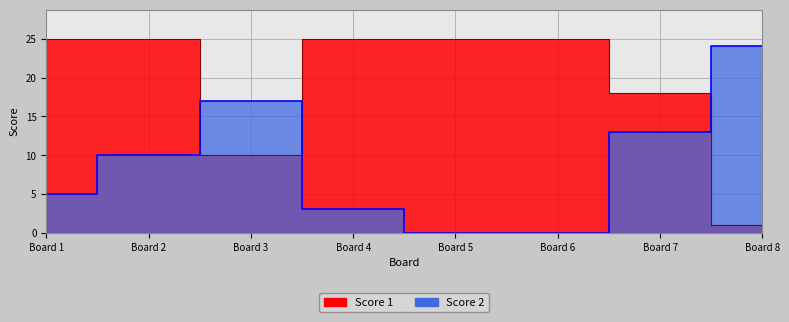

Where is the first local minimum for Score 1?

Board 3